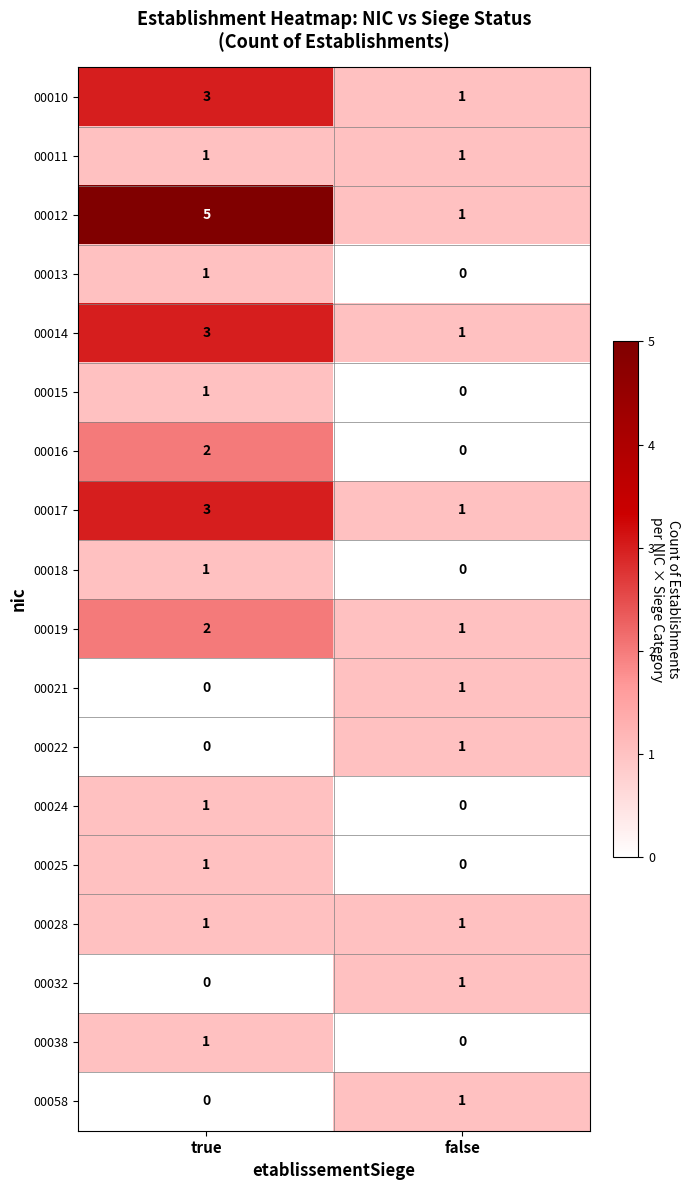

The 00032 series shows 1 at false. True or false?

True